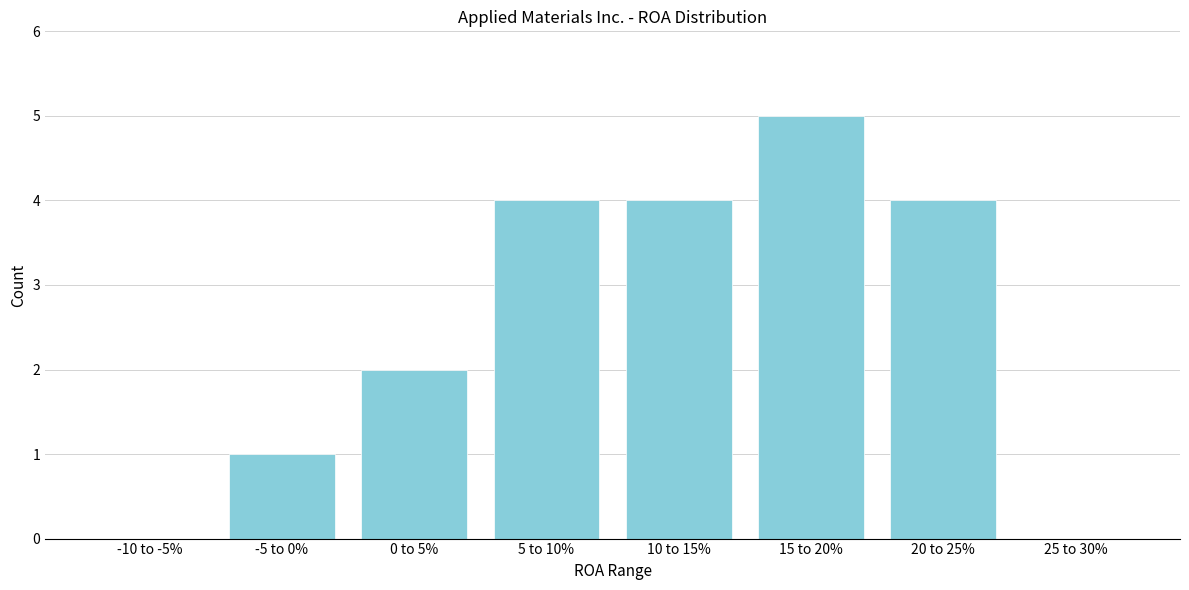

Reading left to right, list all the values displayed in this chart.

-10 to -5%=0	-5 to 0%=1	0 to 5%=2	5 to 10%=4	10 to 15%=4	15 to 20%=5	20 to 25%=4	25 to 30%=0